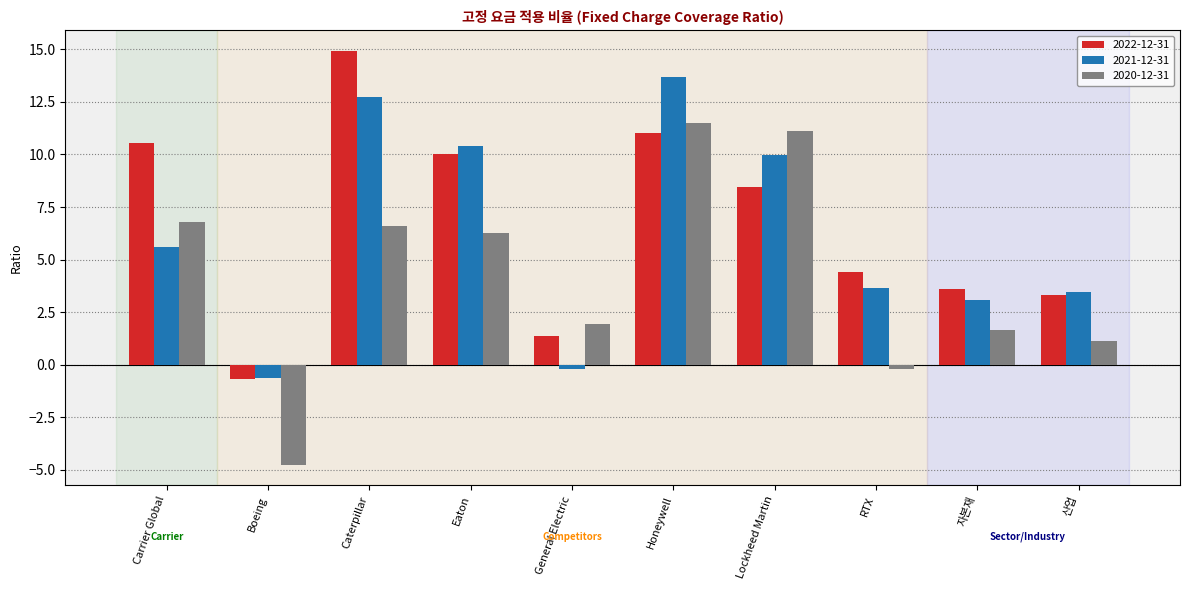

What position from the right is Carrier Global?

10